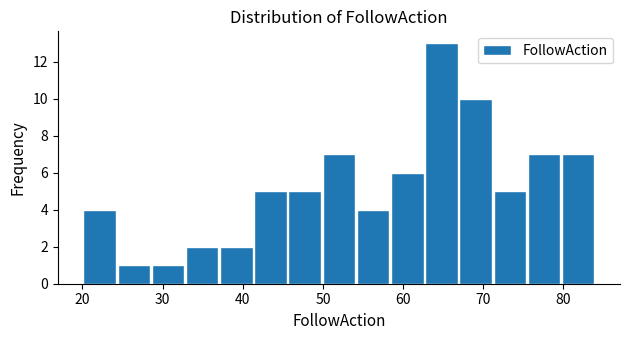

What is the height of the bar covering 63 to 67 on the x-axis? Neither the bar edges nor the heights are printed on the chart, so give them approximately, as read against the axes.

13